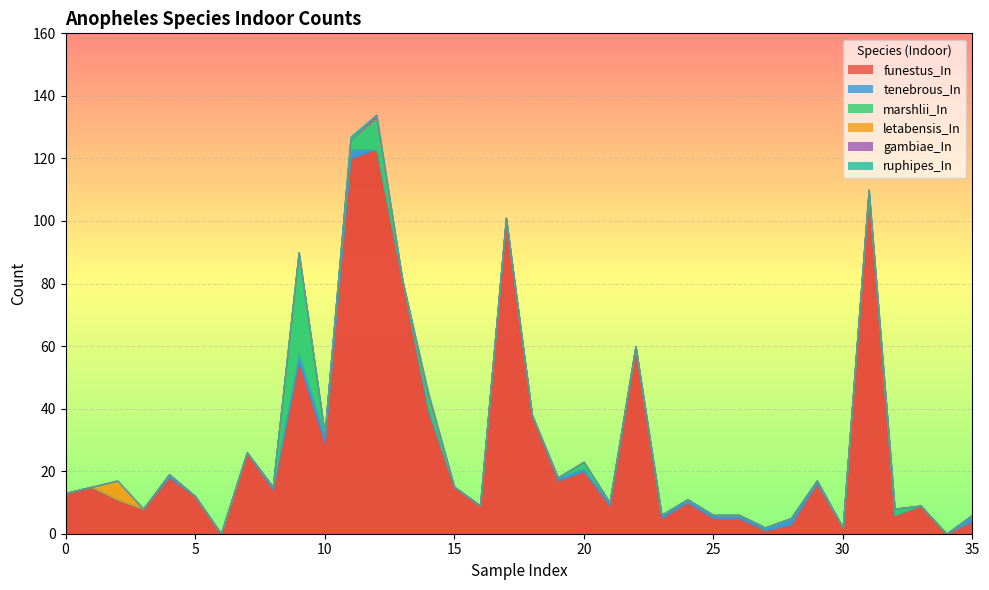

At how many categories does at least one series exceed 66?

5